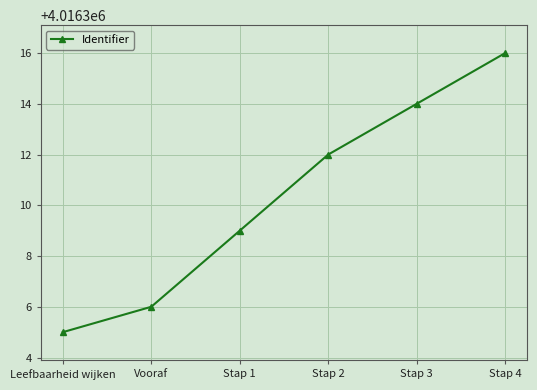

What is the change in value from Stap 2 to Stap 3?

+2